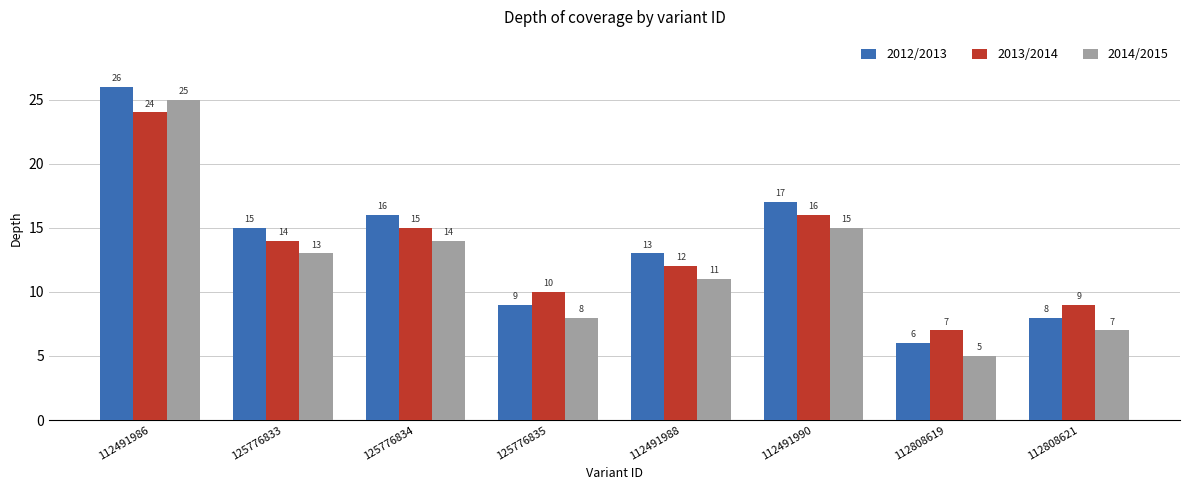

Between 112491988 and 112808621, which series saw the biggest shift?

2012/2013